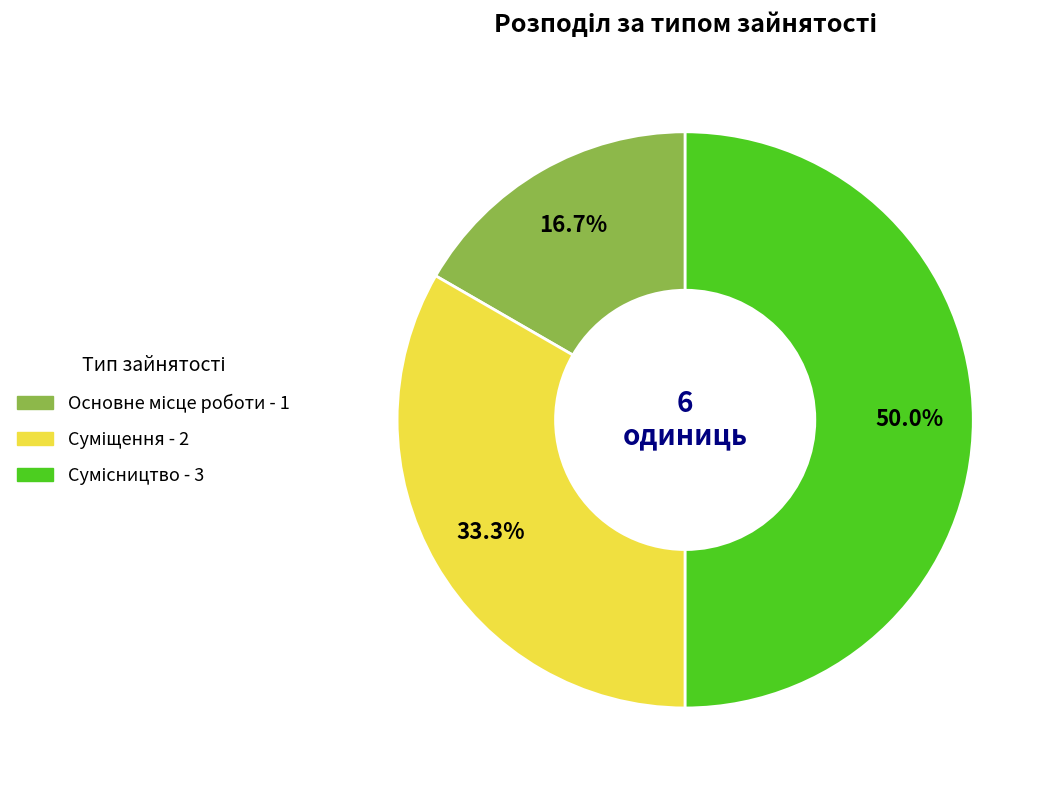

What is the change in value from Суміщення to Сумісництво?

+1